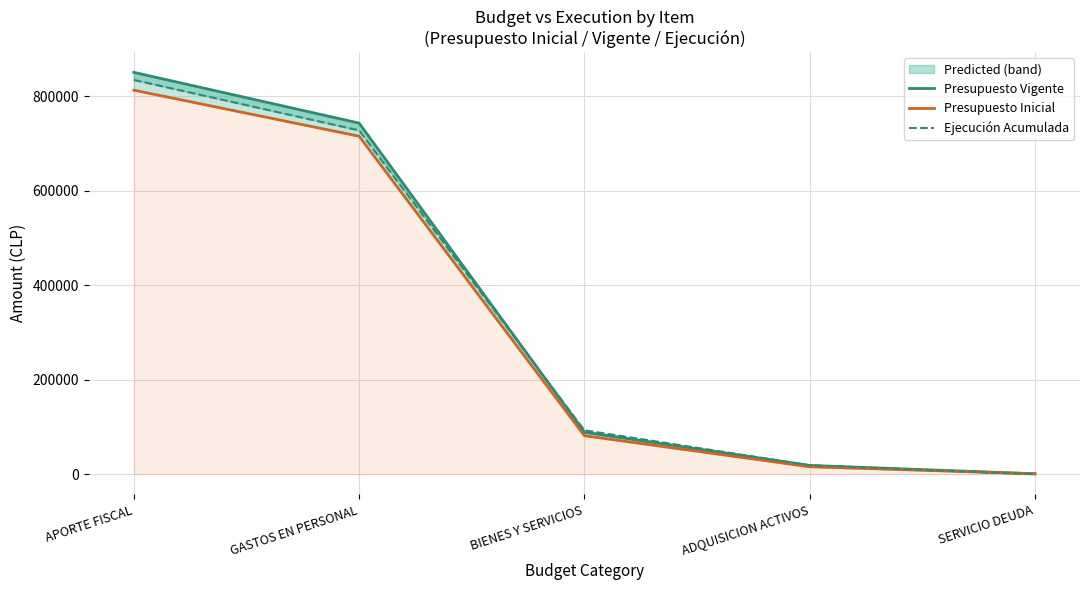

How many times do Ejecución Acumulada and Presupuesto Inicial cross each other?

1